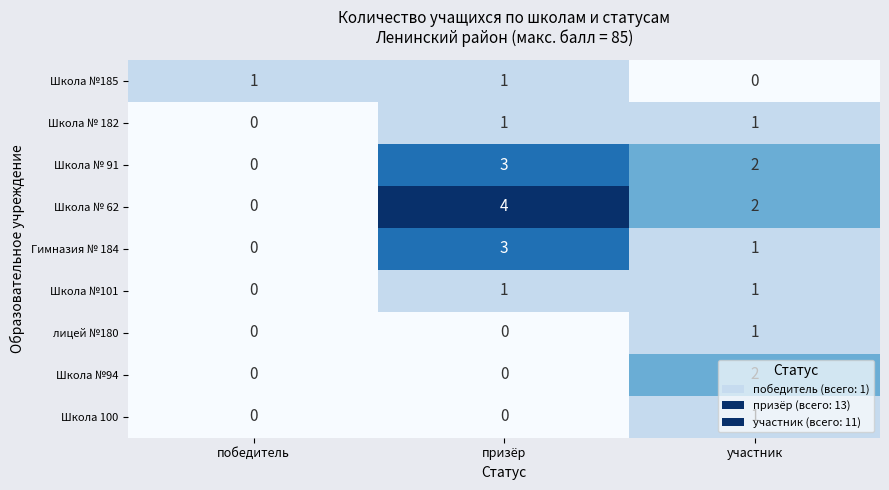

Rank the categories by Гимназия № 184 value from highest to lowest.

призёр, участник, победитель